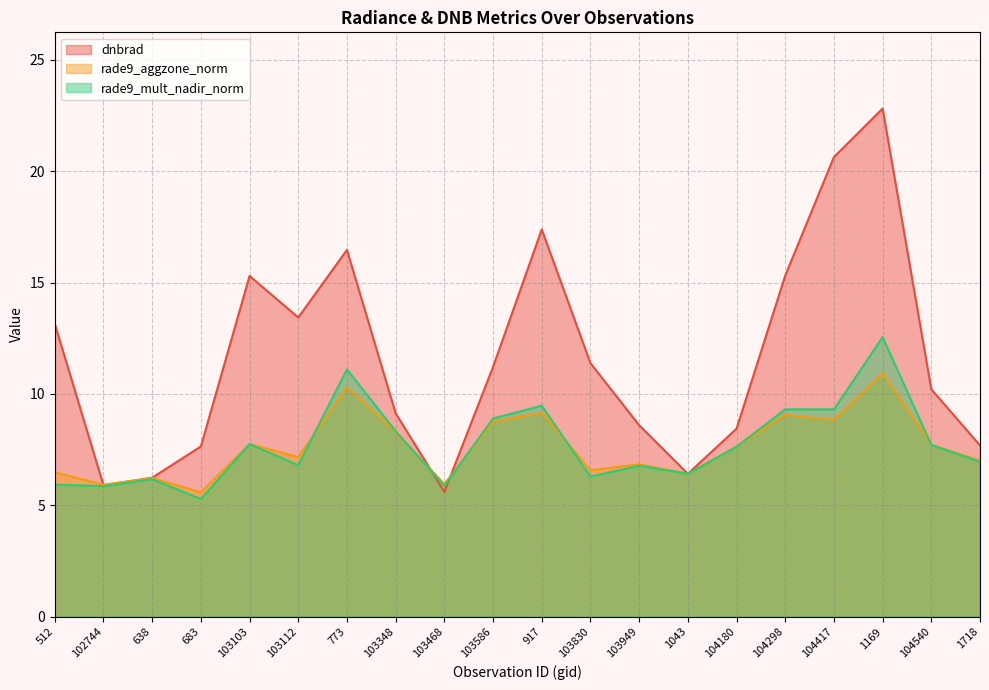

What is the label of the 11th point from the right?

103586